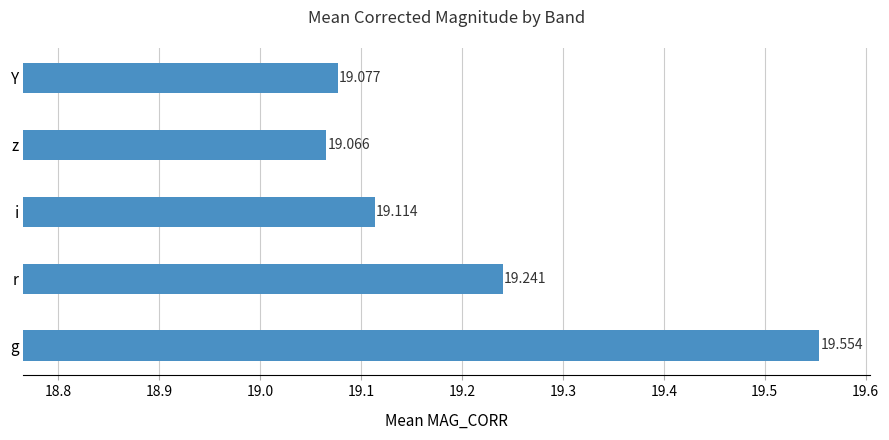

Rank the categories by value from highest to lowest.

g, r, i, Y, z